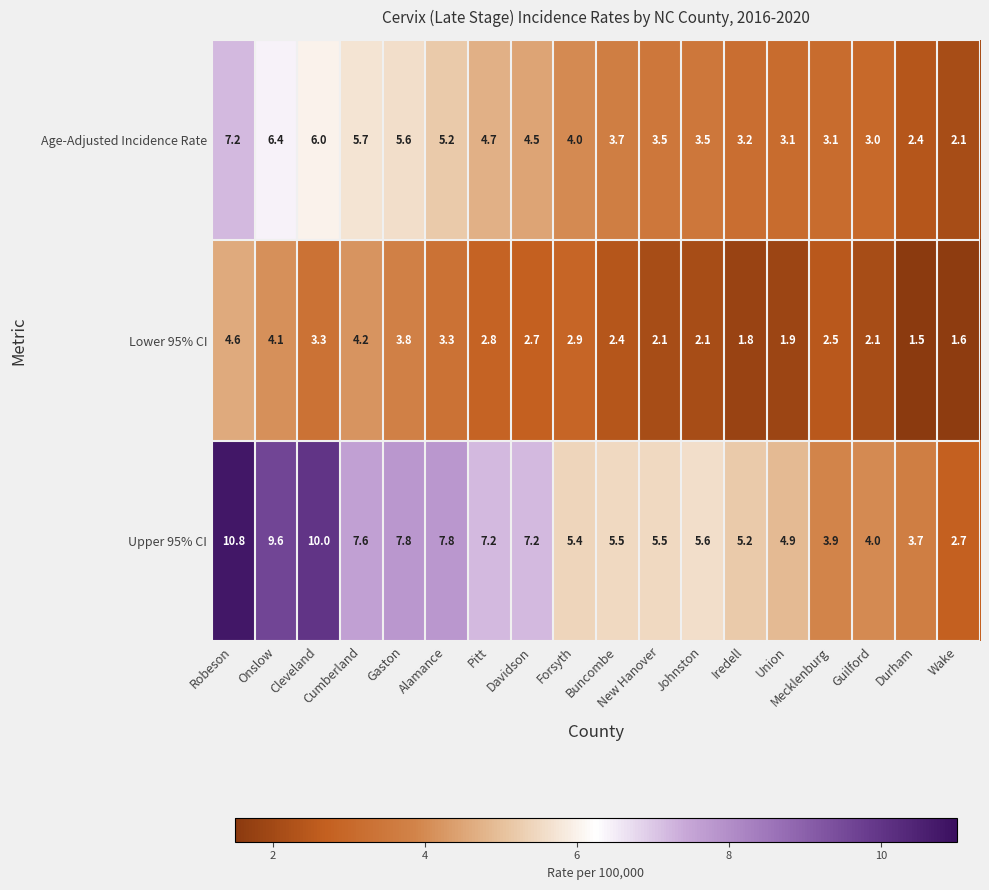

Which series has the widest spread of values?

Upper 95% CI